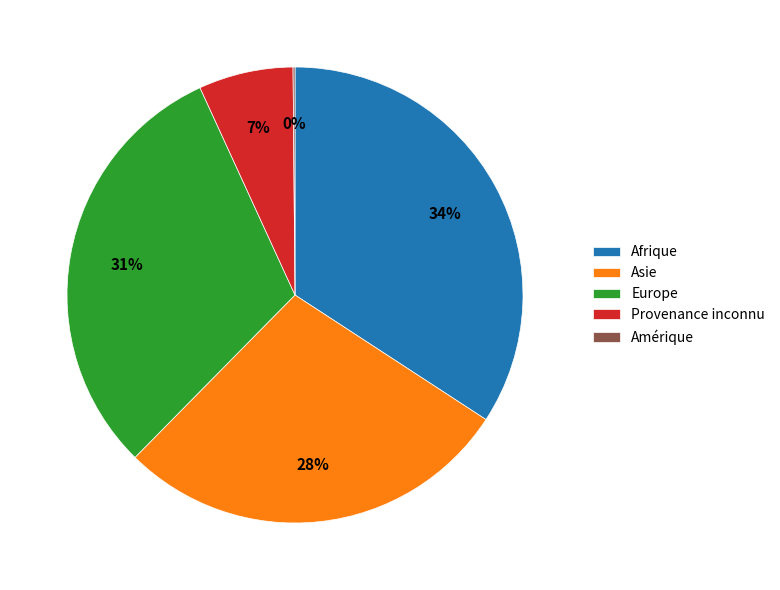

Which has a higher value, Europe or Asie?

Europe